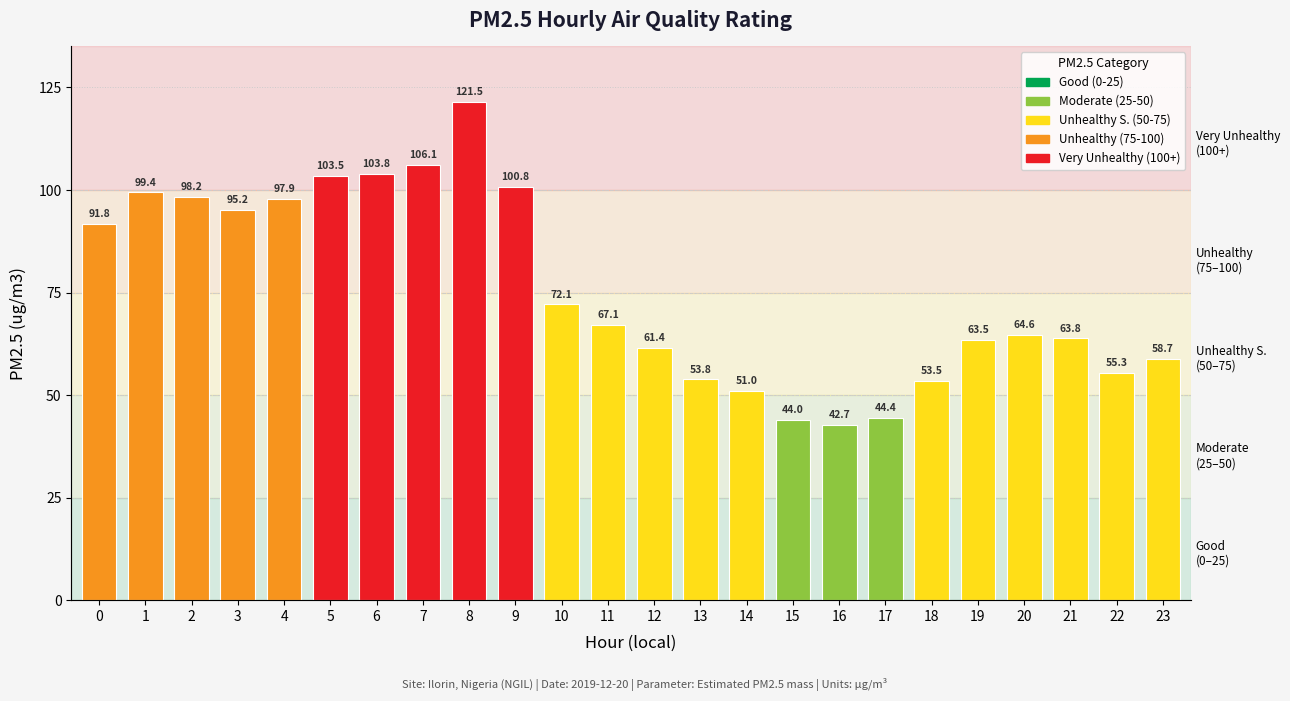

Between 7 and 3, which is larger?

7